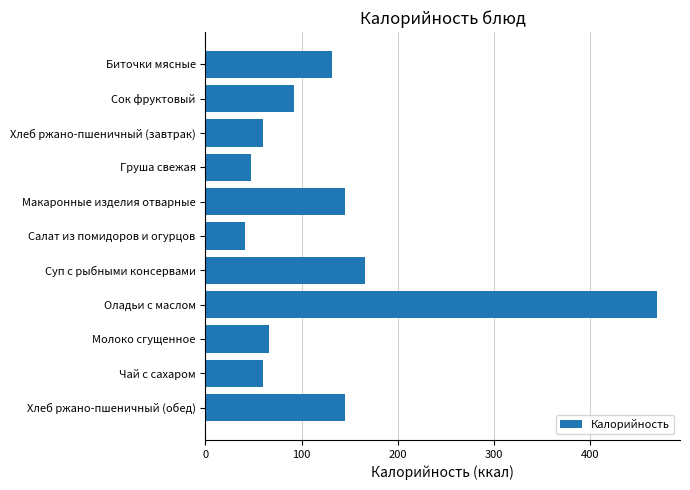

True or false: the data shows 58.7 at Сок фруктовый.

False